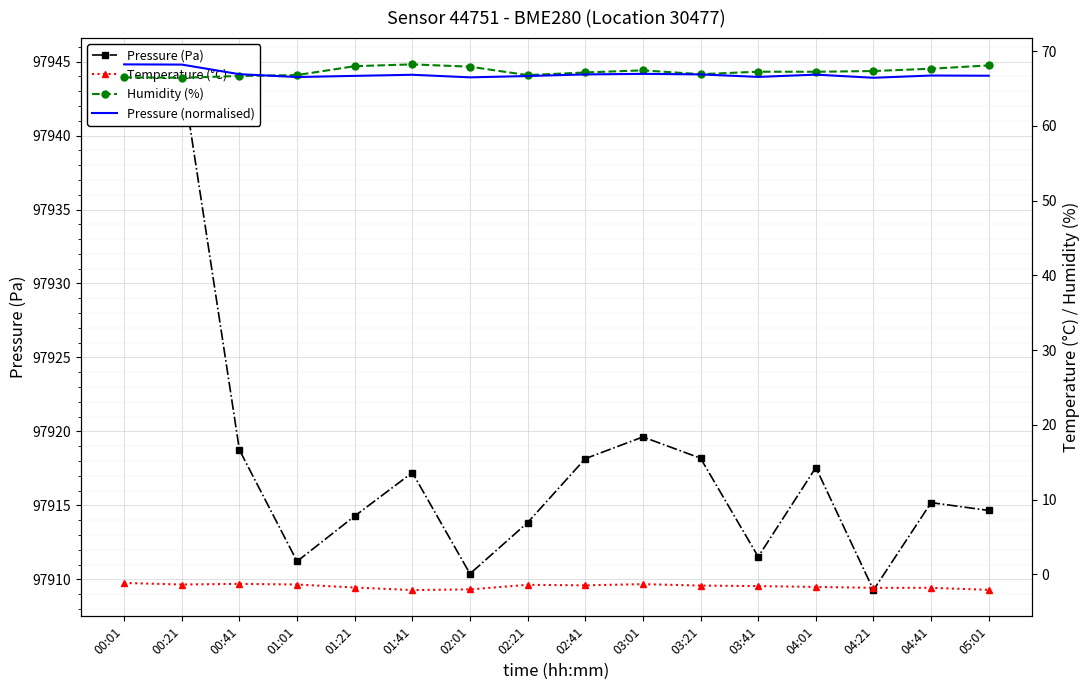

Where is the first local maximum for Temperature (°C)?

00:41